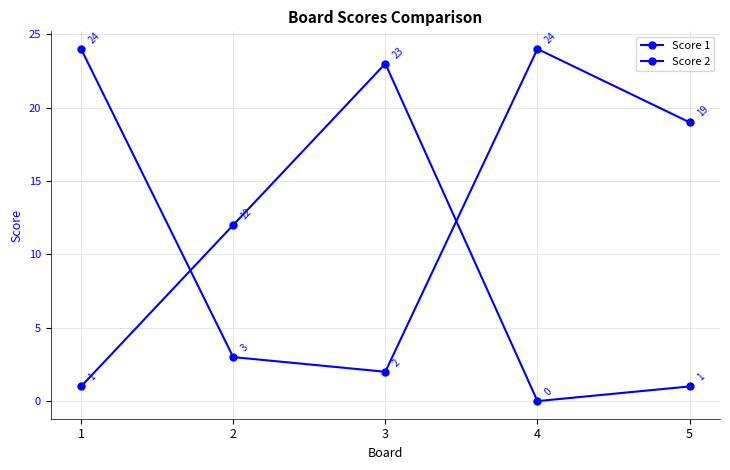

True or false: Score 2 and Score 1 cross at least once.

True